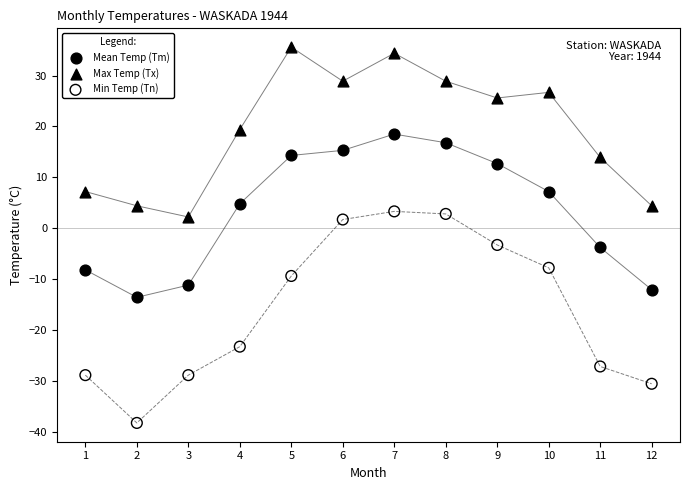

Which series contains the lowest Y value?

Min Temp (Tn)